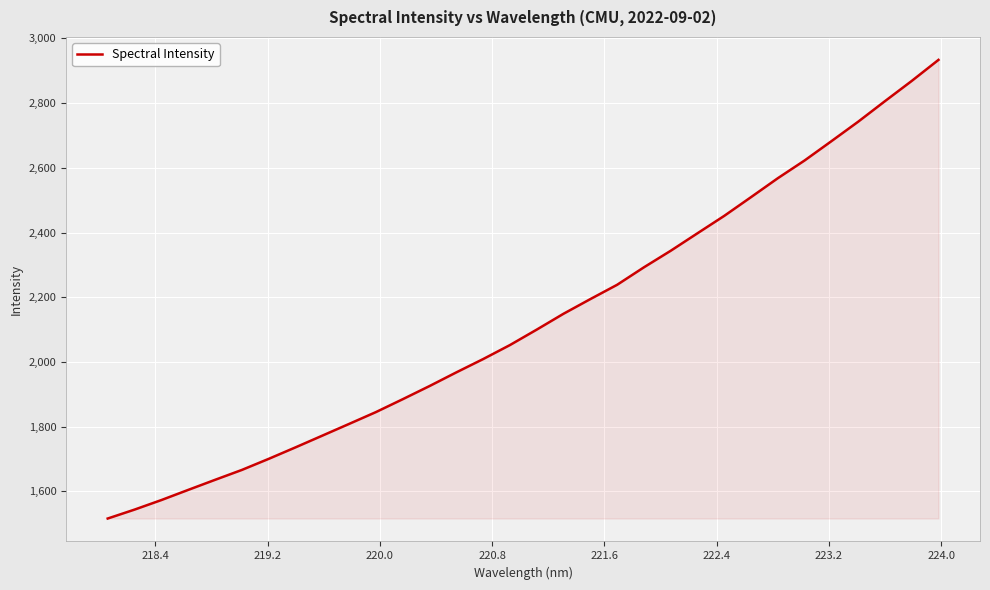

Reading left to right, extract all data points from this chart.

1516.0	1543.6	1573.1	1604.5	1635.6	1666.2	1700.4	1736.0	1772.2	1808.5	1845.0	1884.9	1925.5	1967.8	2008.9	2052.2	2100.0	2149.0	2194.3	2238.5	2292.5	2343.7	2397.8	2451.6	2509.5	2568.0	2622.8	2682.3	2742.6	2806.0	2868.6	2933.7